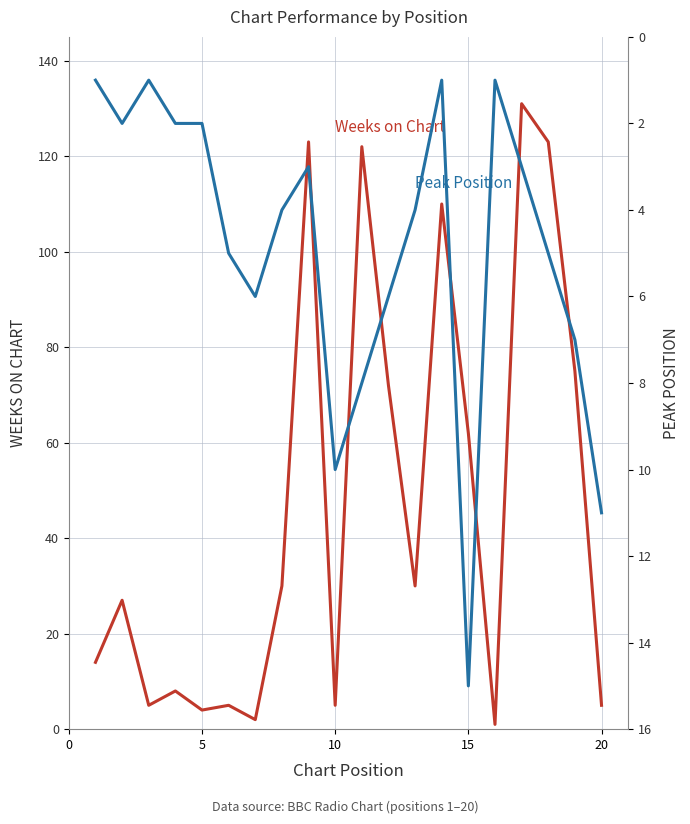

Which series has the widest spread of values?

Weeks on Chart